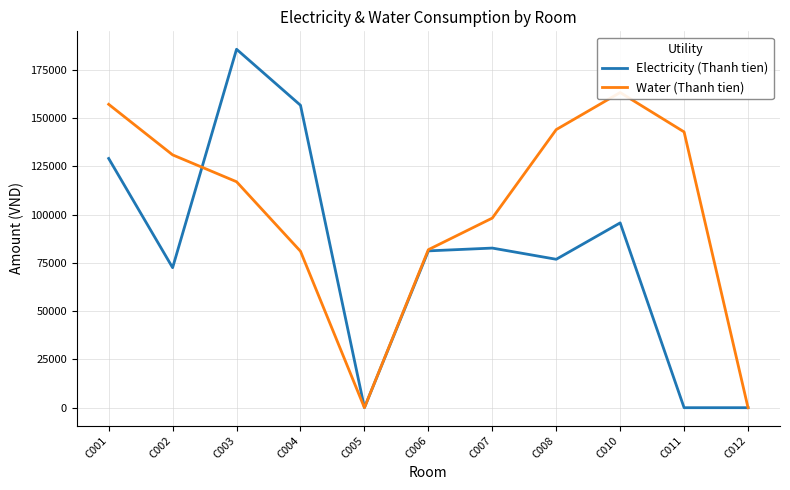

Which category has the lowest value in the Electricity (Thanh tien) series?

C005